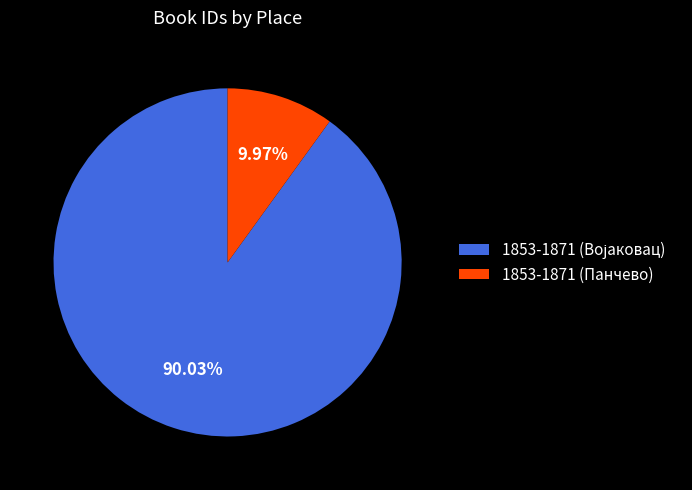

How many slices are in this pie chart?

2